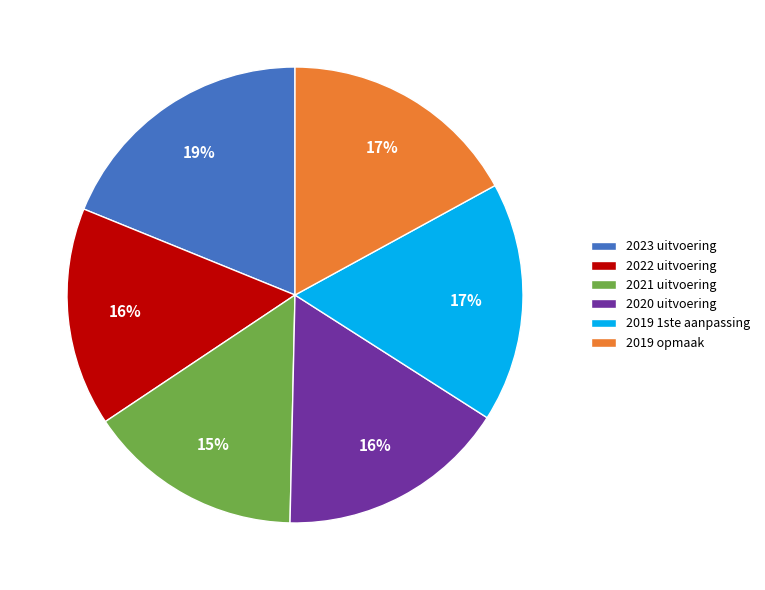

Is there any slice that represents more than half of the pie?

No